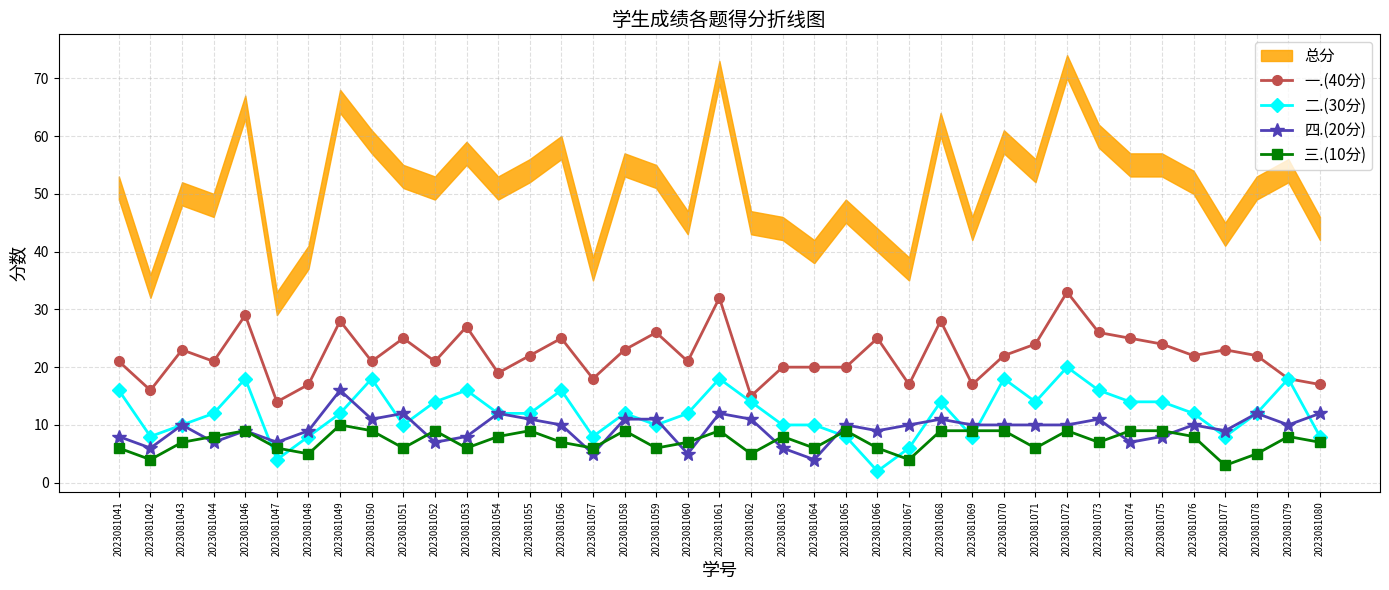

Reading left to right, what are all the values shown in this chart?

一.(40分): 2023081041=21	2023081042=16	2023081043=23	2023081044=21	2023081046=29	2023081047=14	2023081048=17	2023081049=28	2023081050=21	2023081051=25	2023081052=21	2023081053=27	2023081054=19	2023081055=22	2023081056=25	2023081057=18	2023081058=23	2023081059=26	2023081060=21	2023081061=32	2023081062=15	2023081063=20	2023081064=20	2023081065=20	2023081066=25	2023081067=17	2023081068=28	2023081069=17	2023081070=22	2023081071=24	2023081072=33	2023081073=26	2023081074=25	2023081075=24	2023081076=22	2023081077=23	2023081078=22	2023081079=18	2023081080=17
二.(30分): 2023081041=16	2023081042=8	2023081043=10	2023081044=12	2023081046=18	2023081047=4	2023081048=8	2023081049=12	2023081050=18	2023081051=10	2023081052=14	2023081053=16	2023081054=12	2023081055=12	2023081056=16	2023081057=8	2023081058=12	2023081059=10	2023081060=12	2023081061=18	2023081062=14	2023081063=10	2023081064=10	2023081065=8	2023081066=2	2023081067=6	2023081068=14	2023081069=8	2023081070=18	2023081071=14	2023081072=20	2023081073=16	2023081074=14	2023081075=14	2023081076=12	2023081077=8	2023081078=12	2023081079=18	2023081080=8
四.(20分): 2023081041=8	2023081042=6	2023081043=10	2023081044=7	2023081046=9	2023081047=7	2023081048=9	2023081049=16	2023081050=11	2023081051=12	2023081052=7	2023081053=8	2023081054=12	2023081055=11	2023081056=10	2023081057=5	2023081058=11	2023081059=11	2023081060=5	2023081061=12	2023081062=11	2023081063=6	2023081064=4	2023081065=10	2023081066=9	2023081067=10	2023081068=11	2023081069=10	2023081070=10	2023081071=10	2023081072=10	2023081073=11	2023081074=7	2023081075=8	2023081076=10	2023081077=9	2023081078=12	2023081079=10	2023081080=12
三.(10分): 2023081041=6	2023081042=4	2023081043=7	2023081044=8	2023081046=9	2023081047=6	2023081048=5	2023081049=10	2023081050=9	2023081051=6	2023081052=9	2023081053=6	2023081054=8	2023081055=9	2023081056=7	2023081057=6	2023081058=9	2023081059=6	2023081060=7	2023081061=9	2023081062=5	2023081063=8	2023081064=6	2023081065=9	2023081066=6	2023081067=4	2023081068=9	2023081069=9	2023081070=9	2023081071=6	2023081072=9	2023081073=7	2023081074=9	2023081075=9	2023081076=8	2023081077=3	2023081078=5	2023081079=8	2023081080=7